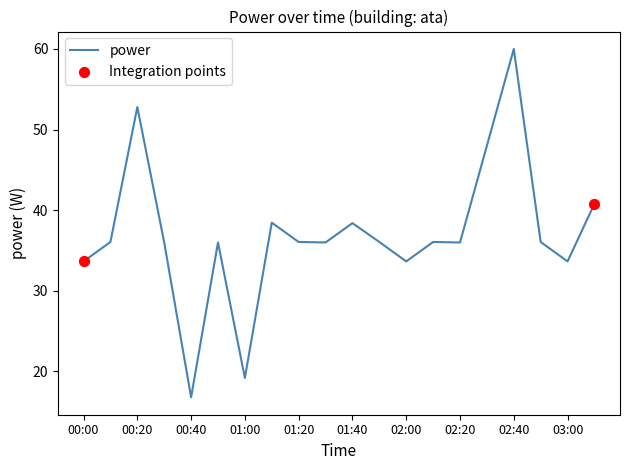

What is the greatest value displayed?

60.0